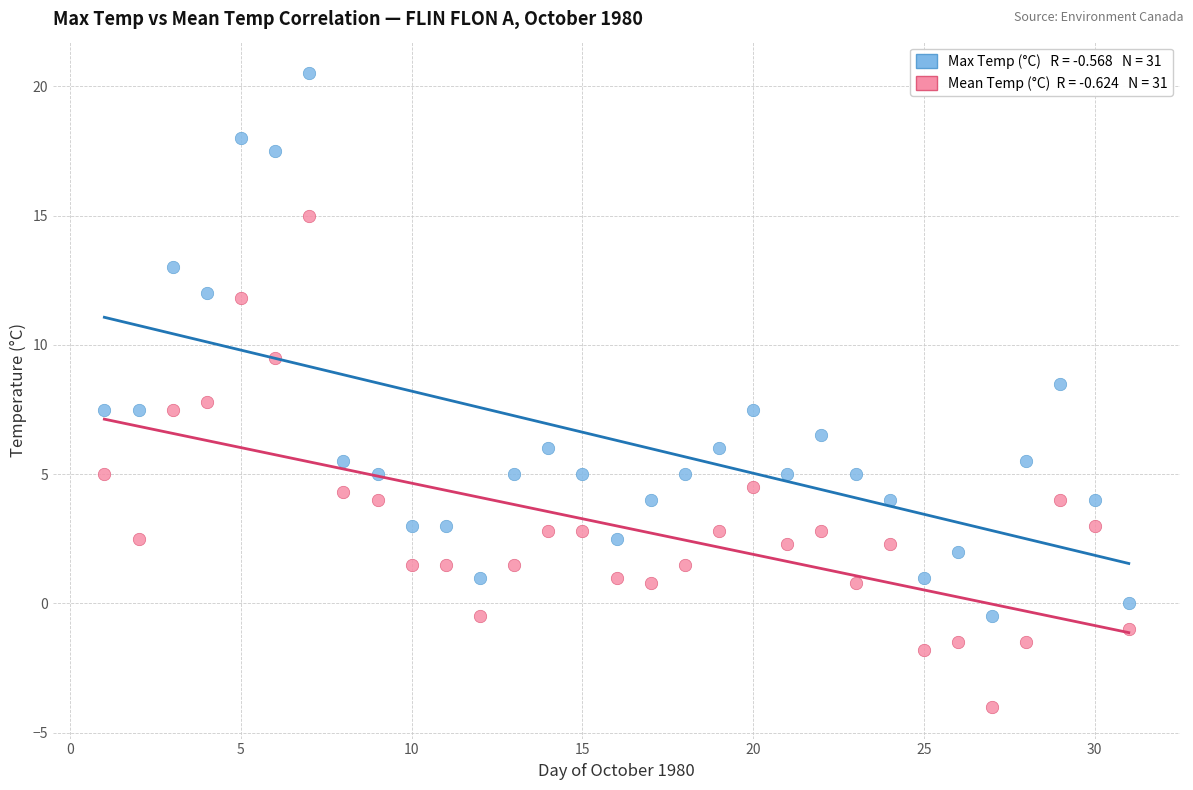

Across all data points, what is the range of X values (max minus min)?

30.0